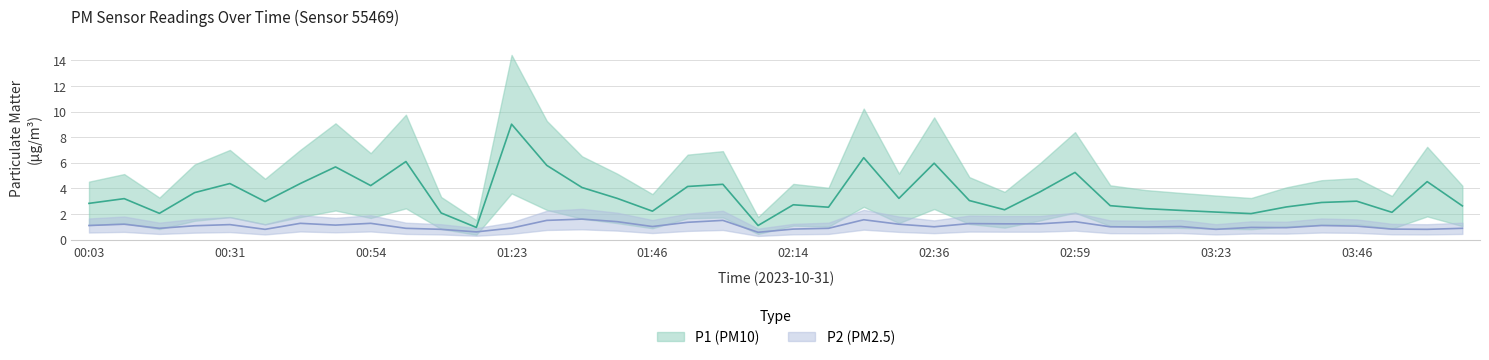

What is the maximum value shown in the chart?

9.0